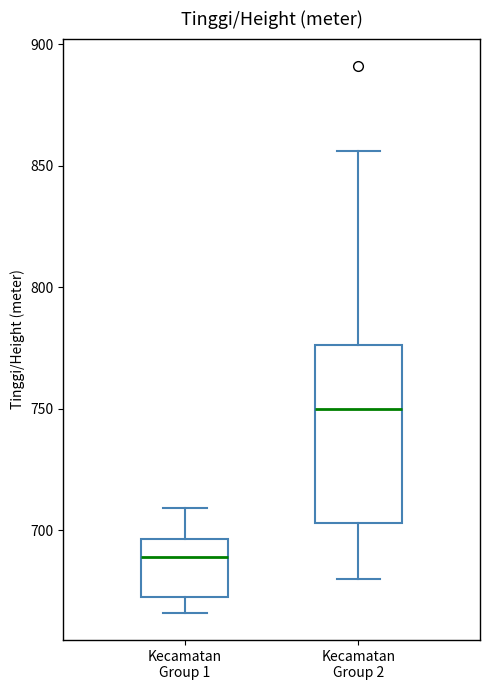

Reading left to right, read every box against the y-axis: the position of its median line, the range the box covers, and the ends of its whiskers. The values are not printed on the chart, so give them approximately, as read against the axis.

Kecamatan Group 1: median 690, box 675 to 695, whiskers 665 to 710
Kecamatan Group 2: median 750, box 705 to 775, whiskers 680 to 855